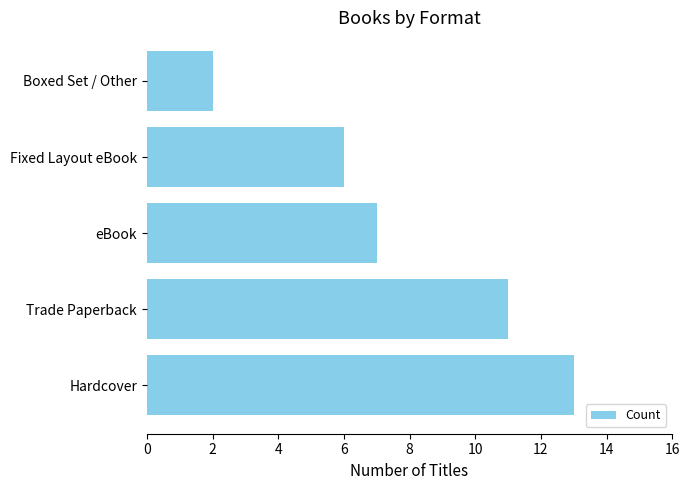

How many categories are shown in the chart?

5